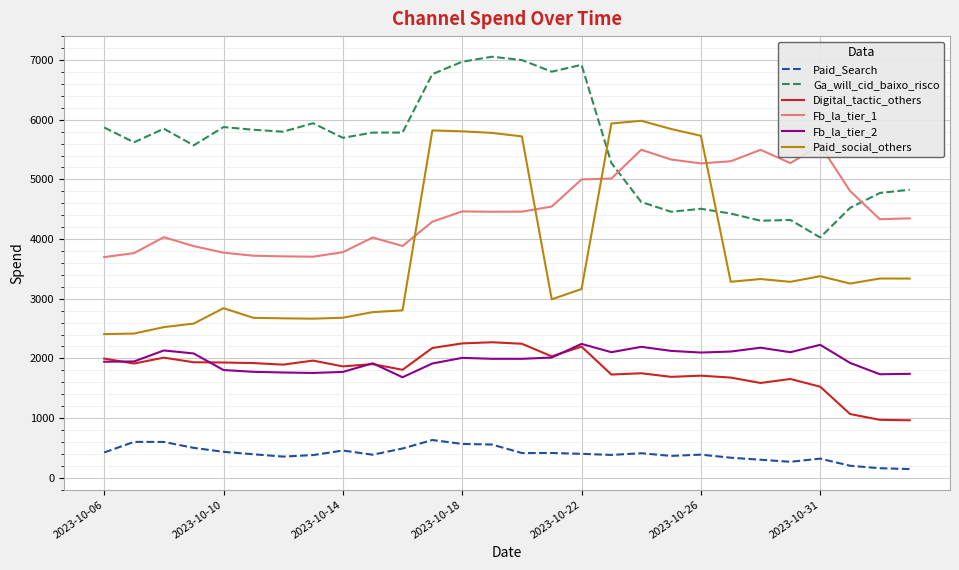

How many interior local valleys does the Paid_social_others series have?

5